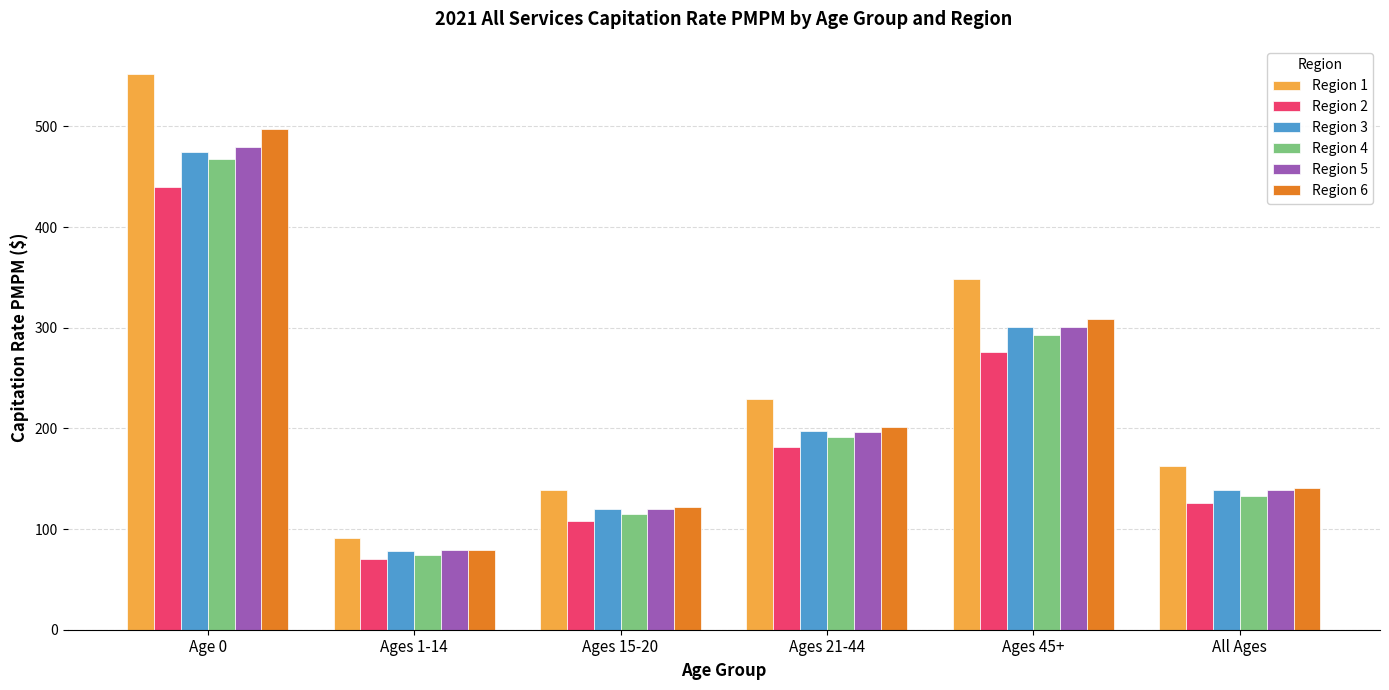

What is the difference between the maximum and minimum values in the Region 1 series?

461.3